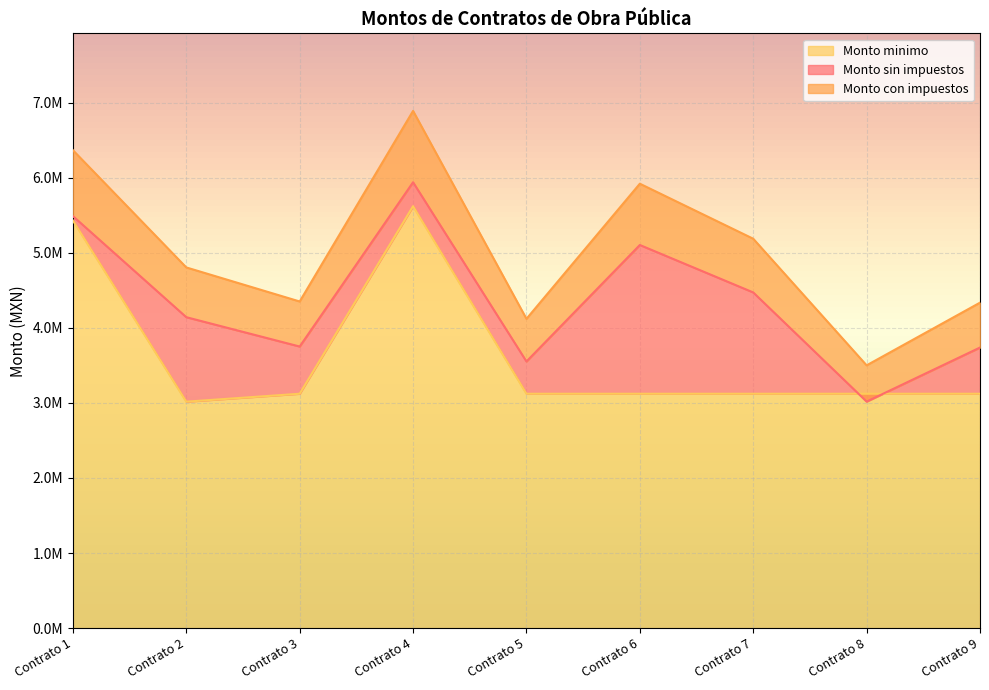

True or false: Monto minimo and Monto con impuestos intersect in this chart.

False